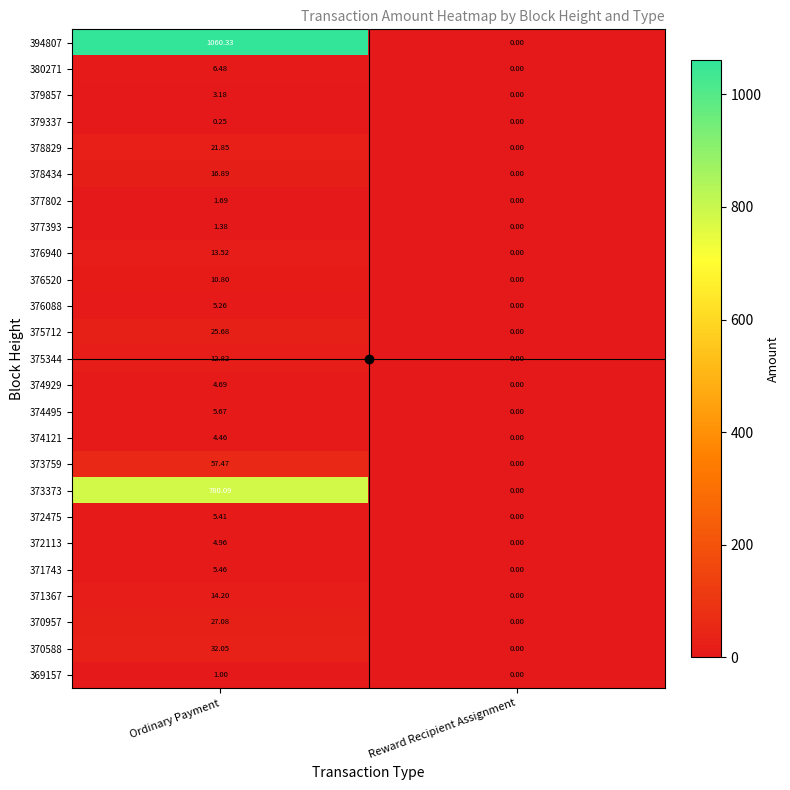

How many values in 373759 are above zero?

1